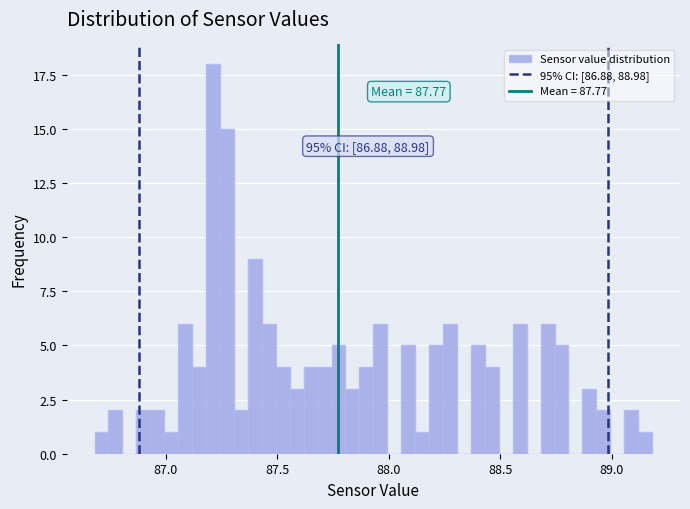

Around what value on the x-axis is the tallest bar? Give the approximate position of its centre, as read against the axis.

87.20